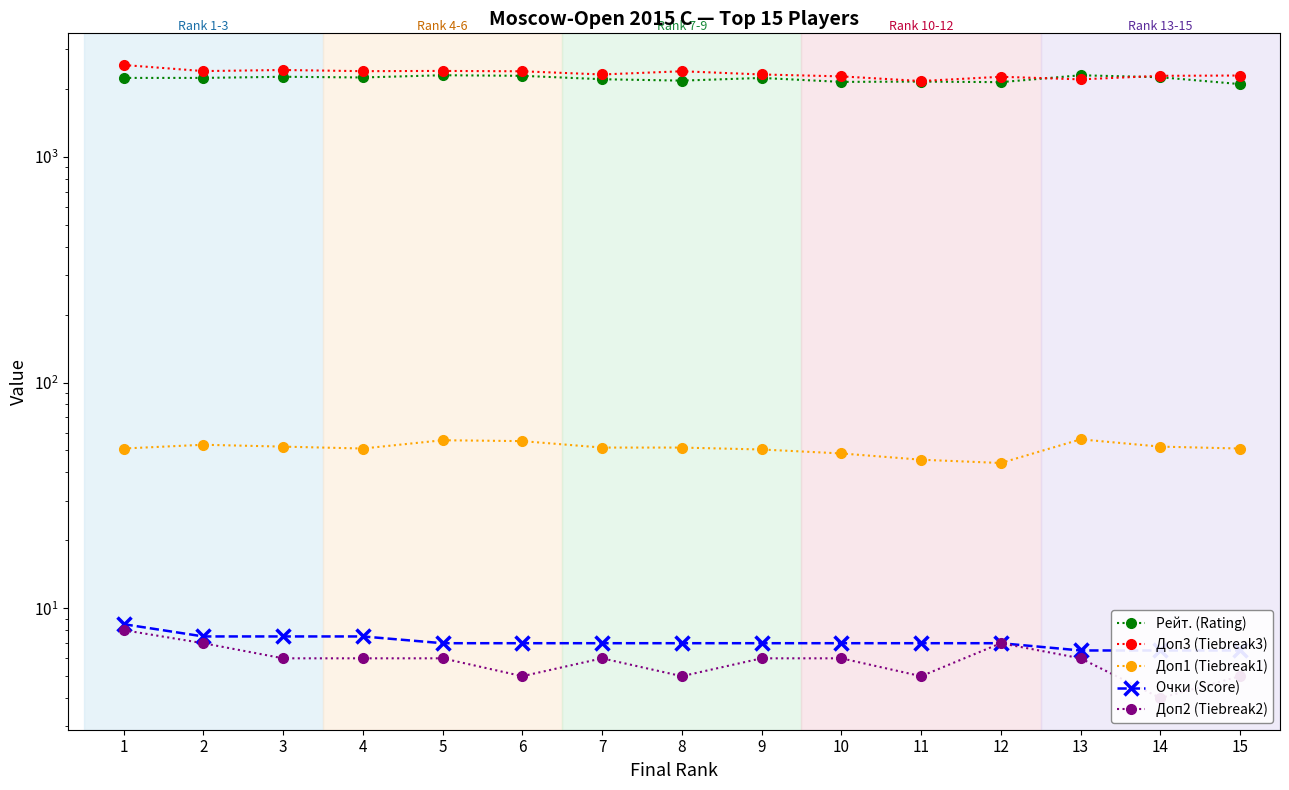

Is this an area chart (filled region under the line)?

No